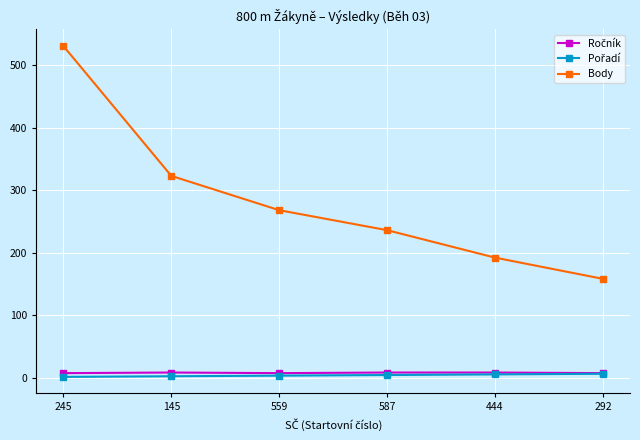

What is the total value across all series at 292?

171